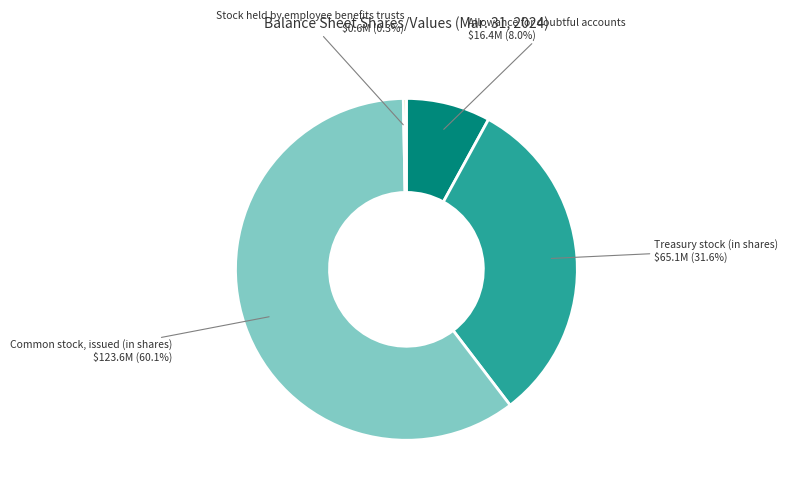

Is there any slice that represents more than half of the pie?

Yes